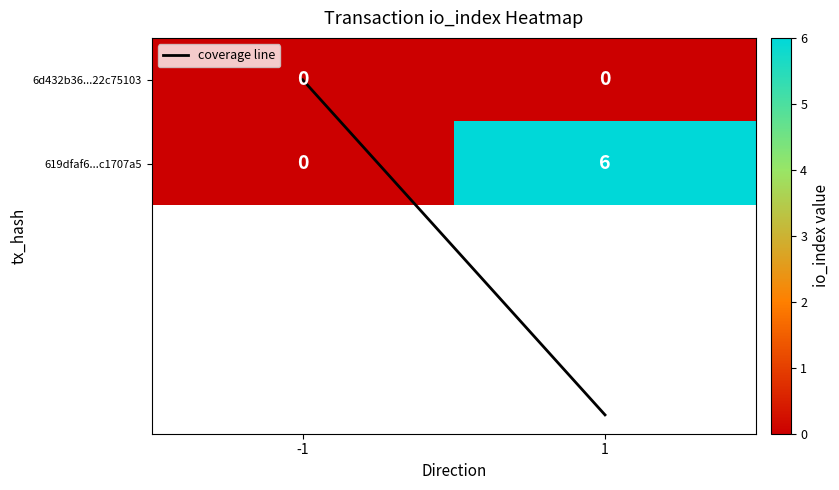

What is the difference between the highest and lowest values at 1?

6